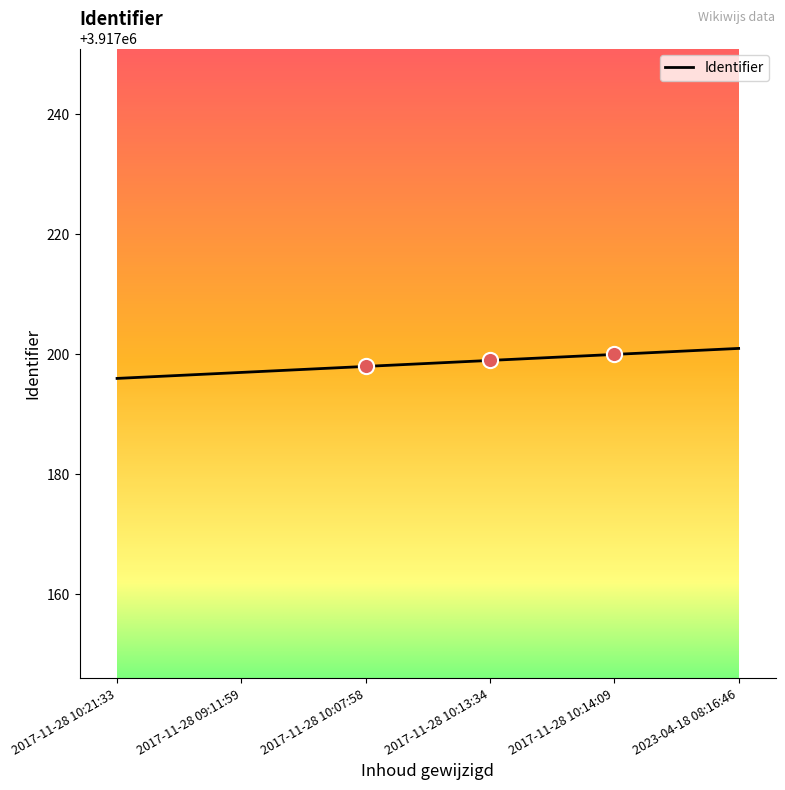

Which has a higher value, 2017-11-28 10:07:58 or 2017-11-28 10:21:33?

2017-11-28 10:07:58